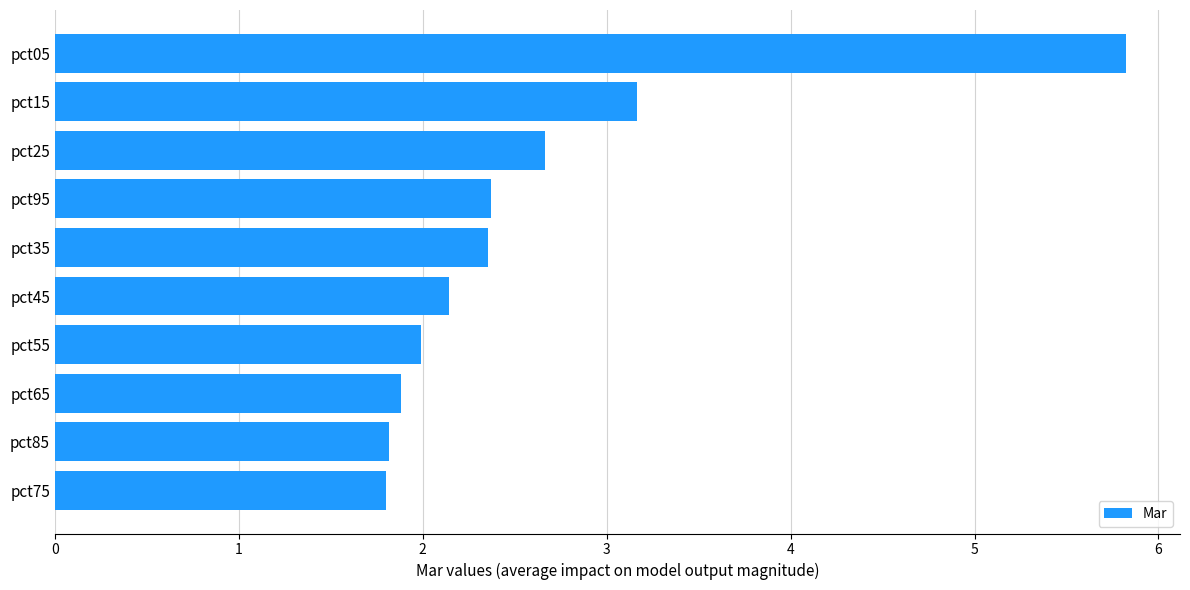

What is the sum of the values at pct05 and pct15?

9.0